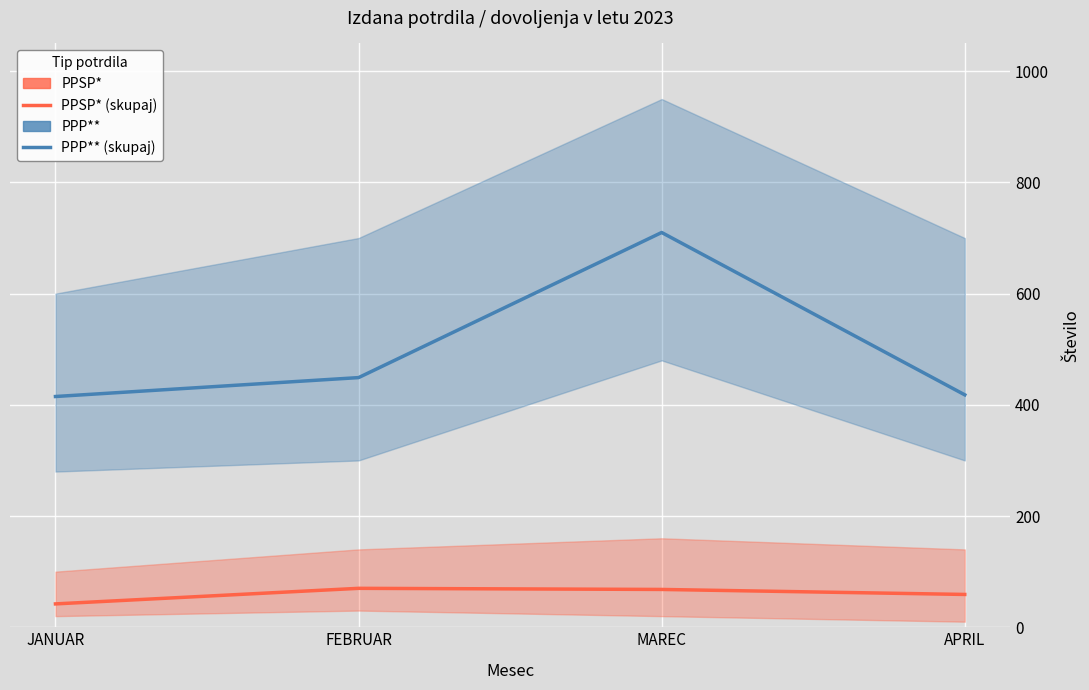

True or false: PPP** and PPSP* intersect in this chart.

False